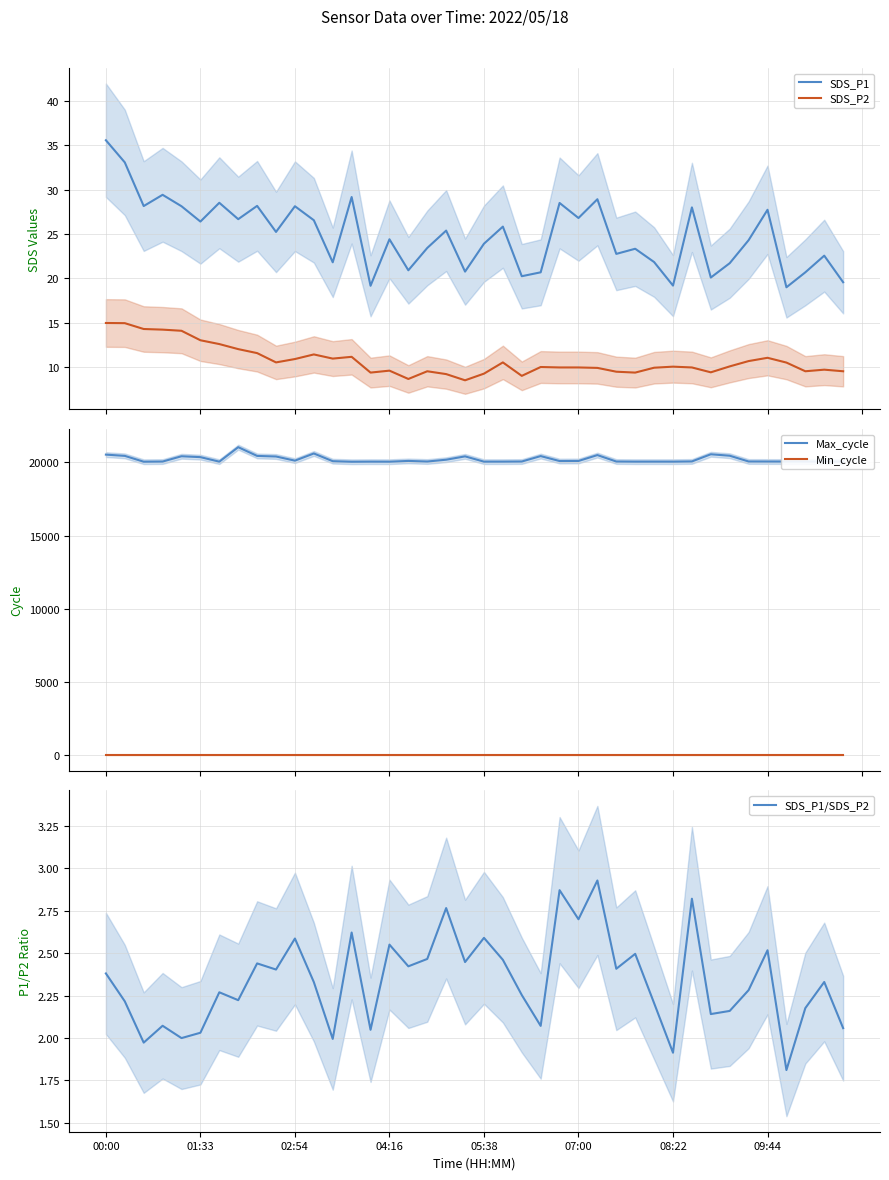

What is the maximum value for SDS_P1?

35.6